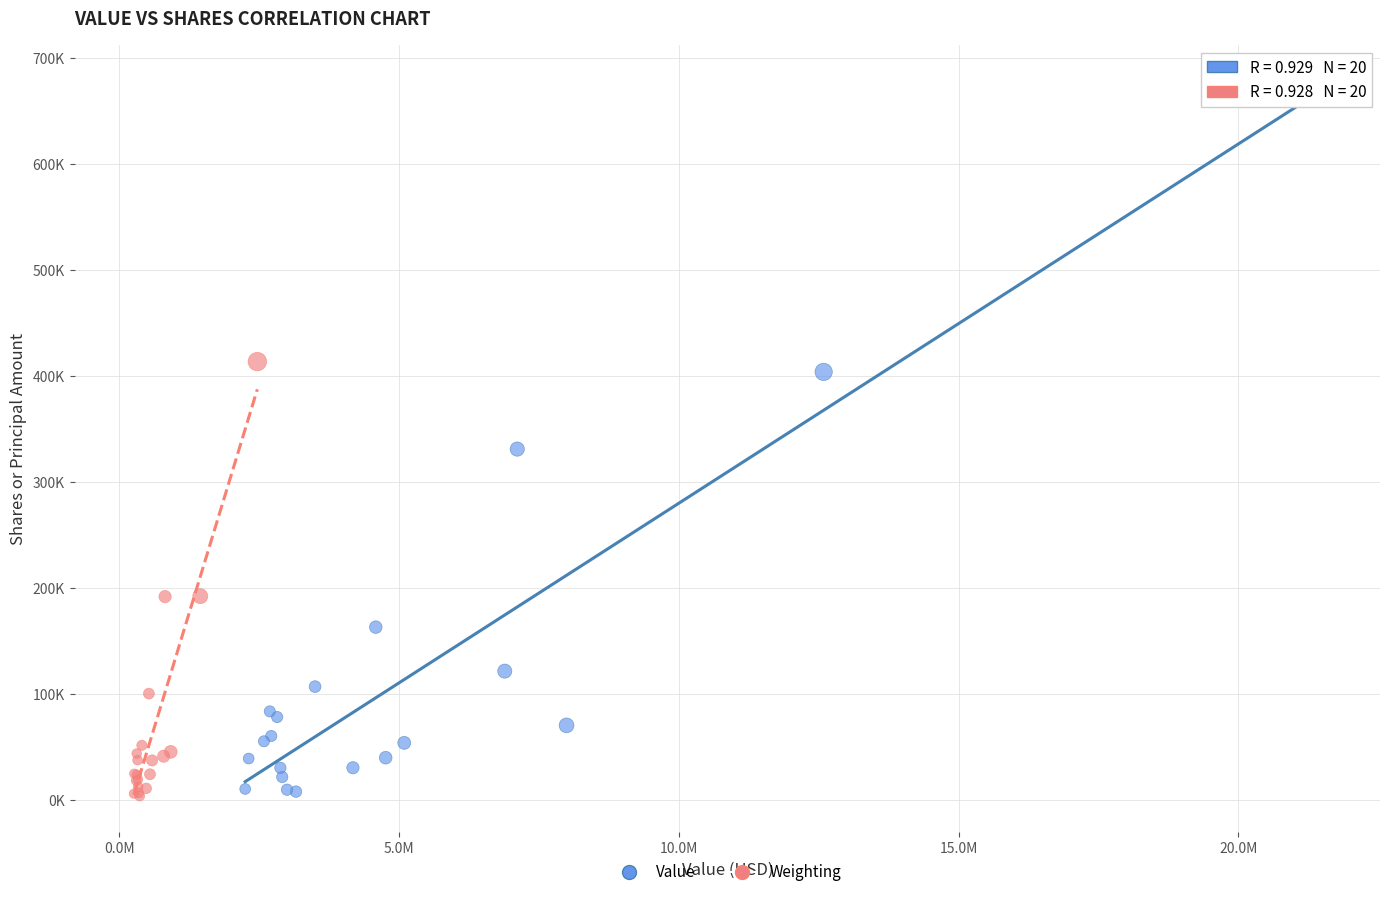

What are all the series names shown in the legend?

Value, Weighting